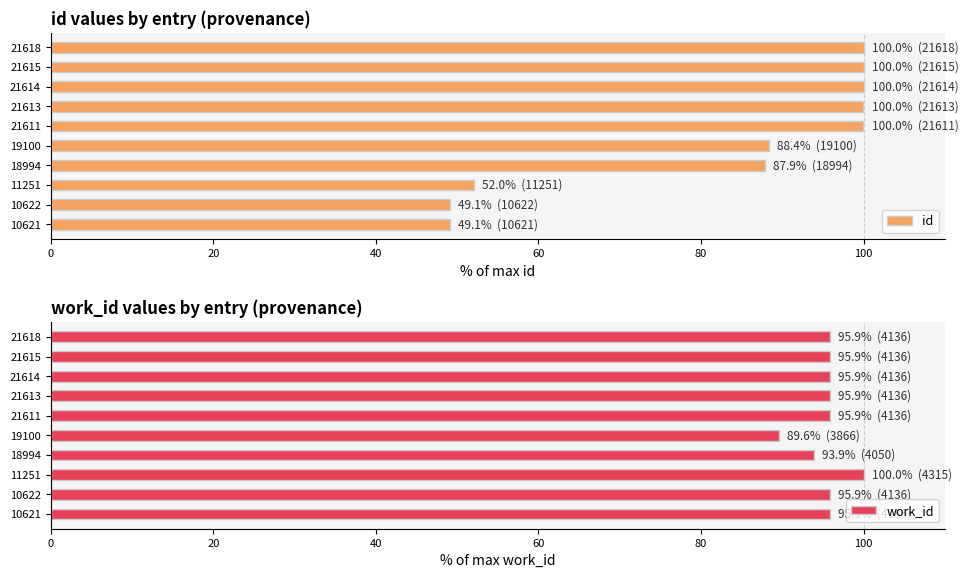

How many distinct data groups are displayed?

2